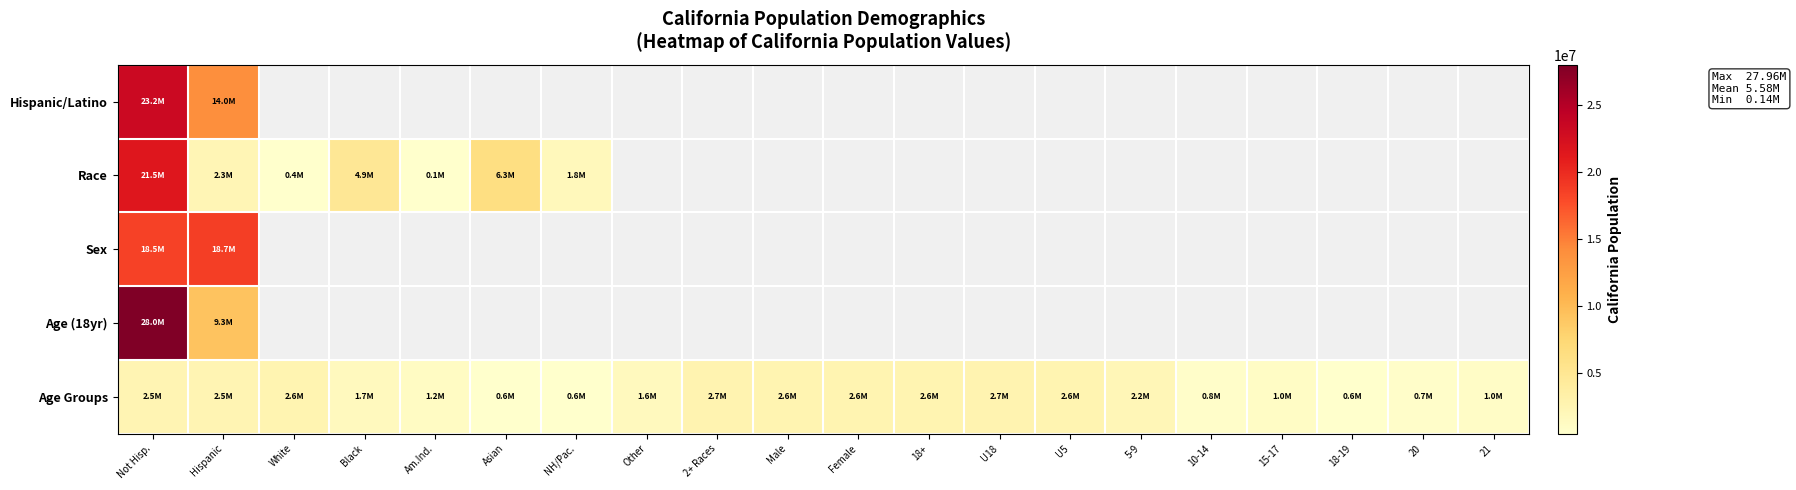

Where is Age Groups nearest to the value 1650092?

Other